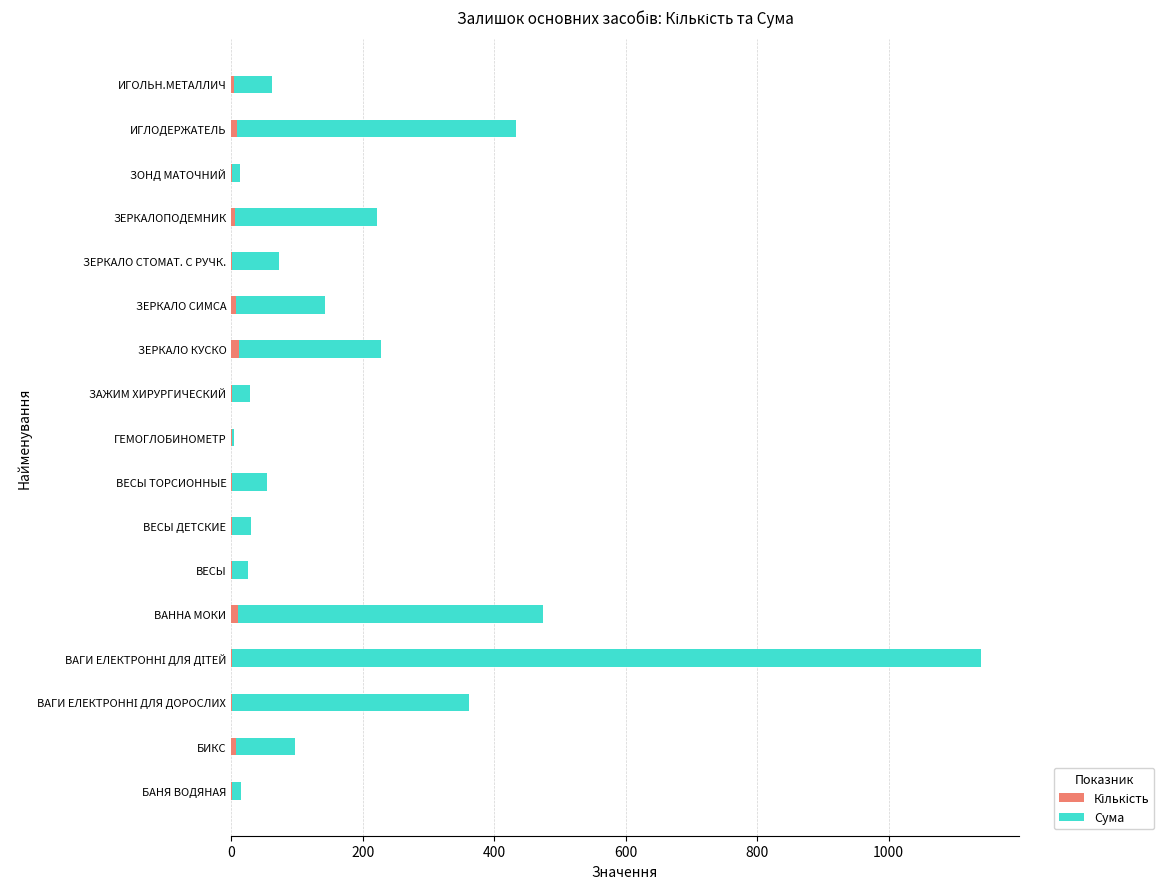

Count the number of data series in this chart.

2